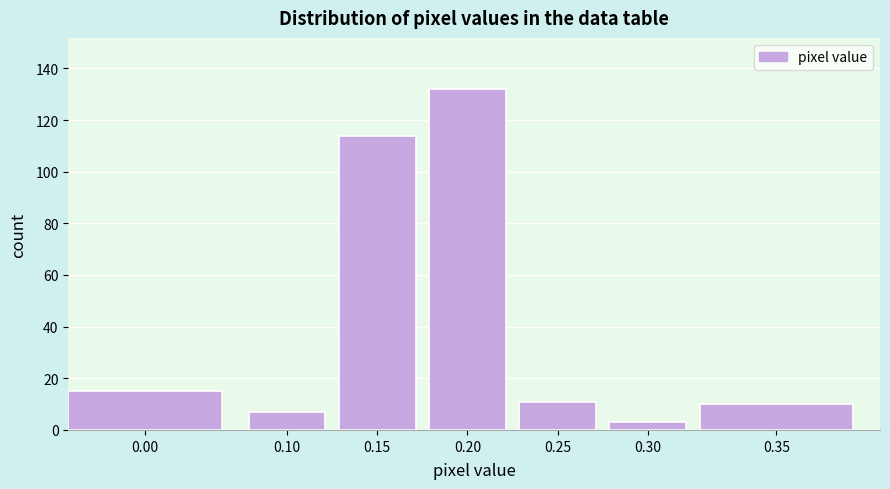

Reading left to right, list all the values displayed in this chart.

0.00=15	0.10=7	0.15=114	0.20=132	0.25=11	0.30=3	0.35=10